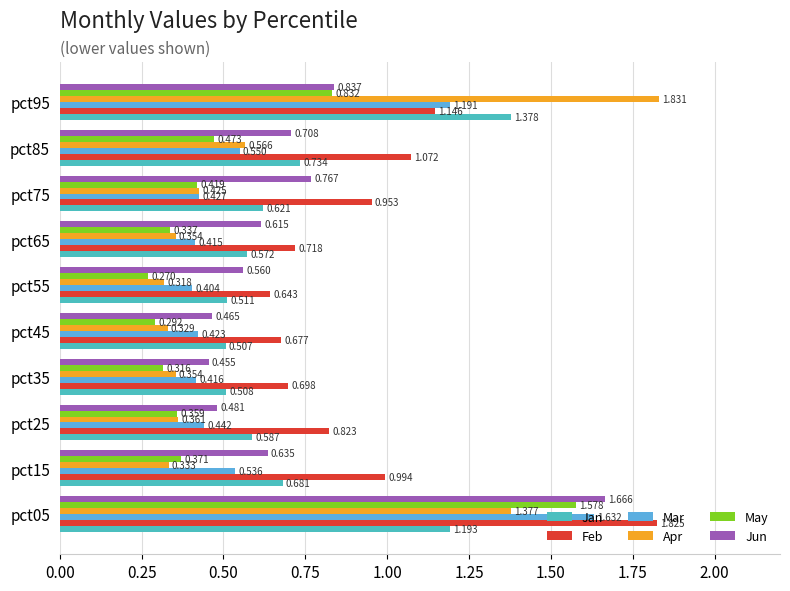

How many data points does each series have?

10